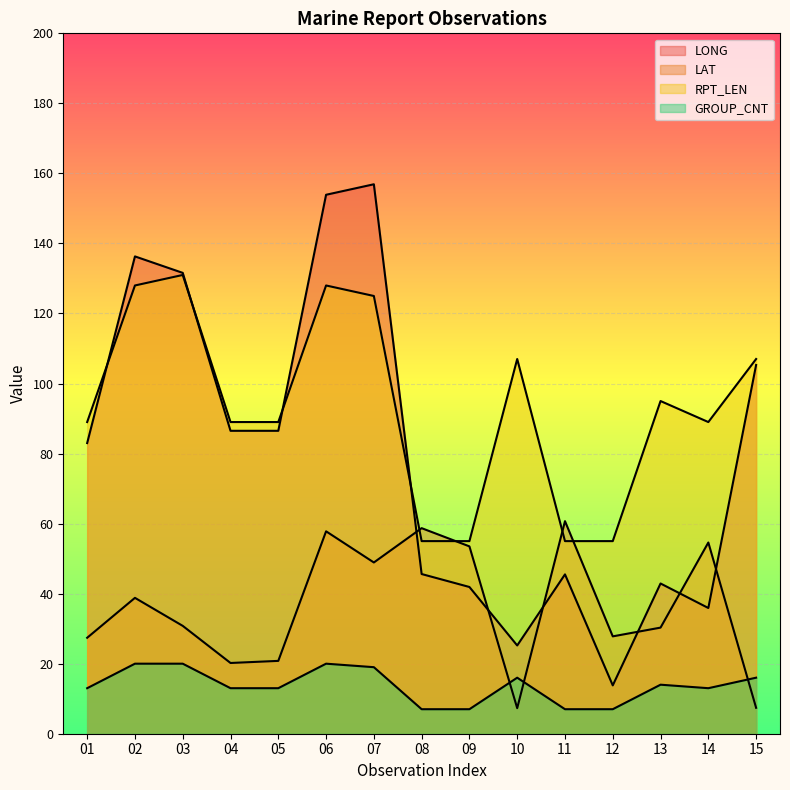

Reading left to right, extract all data points from this chart.

LONG: 01=83.0	02=136.3	03=131.6	04=86.5	05=86.5	06=153.9	07=156.9	08=45.6	09=41.9	10=25.2	11=45.5	12=13.8	13=42.9	14=35.9	15=105.3
LAT: 01=27.4	02=38.8	03=30.8	04=20.2	05=20.8	06=57.8	07=48.9	08=58.7	09=53.5	10=7.3	11=60.7	12=27.8	13=30.3	14=54.6	15=7.4
RPT_LEN: 01=89.0	02=128.0	03=131.0	04=89.0	05=89.0	06=128.0	07=125.0	08=55.0	09=55.0	10=107.0	11=55.0	12=55.0	13=95.0	14=89.0	15=107.0
GROUP_CNT: 01=13.0	02=20.0	03=20.0	04=13.0	05=13.0	06=20.0	07=19.0	08=7.0	09=7.0	10=16.0	11=7.0	12=7.0	13=14.0	14=13.0	15=16.0